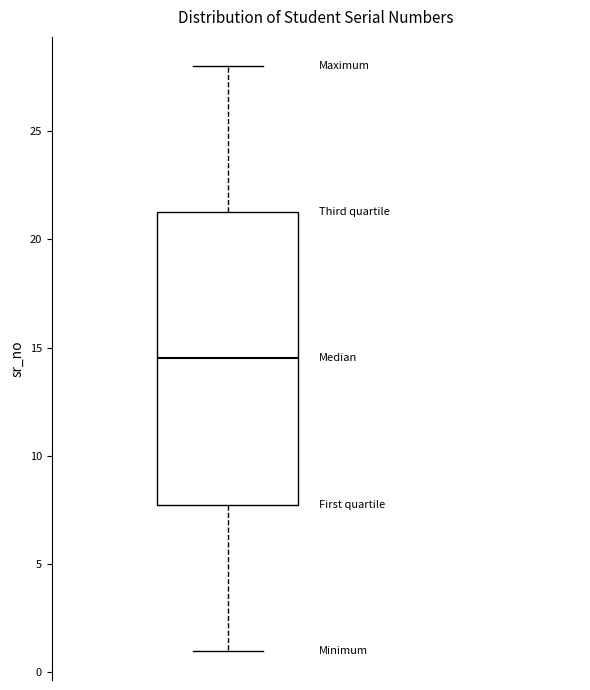

Read this box plot against the y-axis: the position of the median line, the range covered by the box, and the ends of both whiskers. The values are not printed on the chart, so give them approximately, as read against the axis.

median 14.5, box 8.0 to 21.5, whiskers 1.0 to 28.0